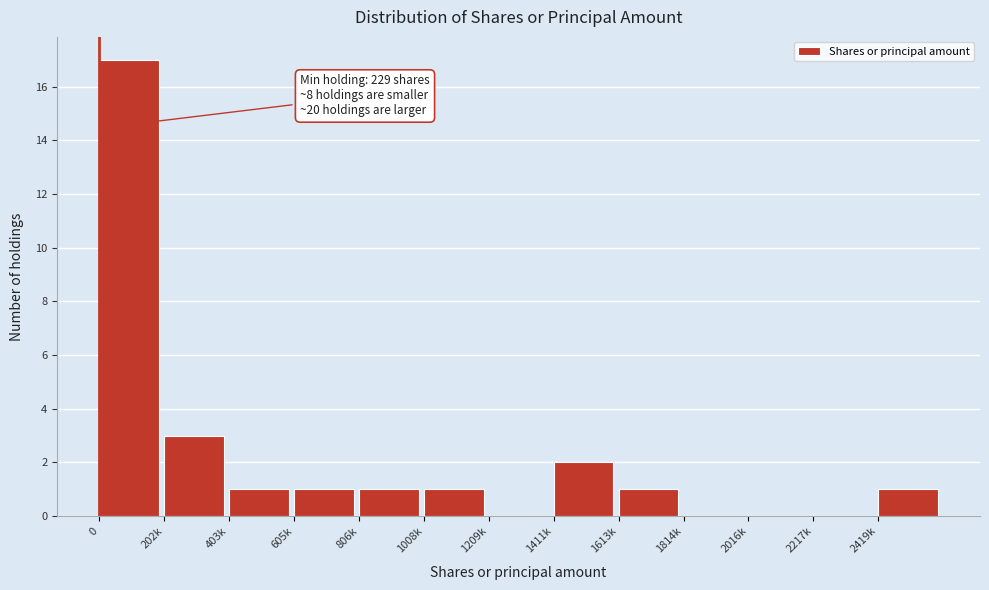

Reading left to right, what are all the values shown in this chart?

0=17	202k=3	403k=1	605k=1	806k=1	1008k=1	1209k=0	1411k=2	1613k=1	1814k=0	2016k=0	2217k=0	2419k=1